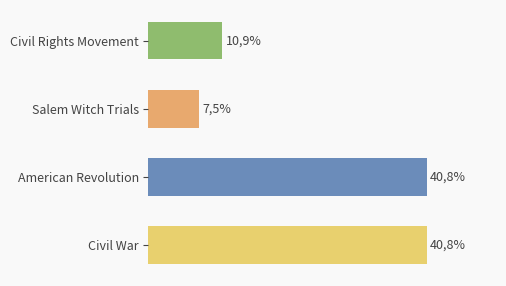

What is the difference between the maximum and minimum values?

33.4